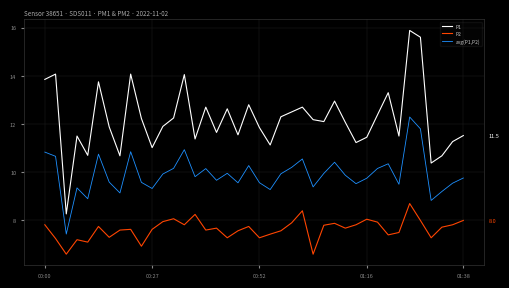

In P1, how many points are higher than both neighbors (excluding endpoints)?

12